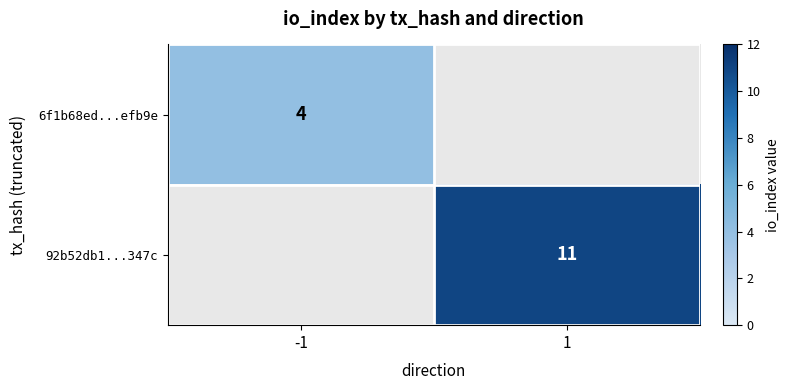

Is the value of 6f1b68ed...efb9e at -1 greater than the value of 92b52db1...347c at 1?

No